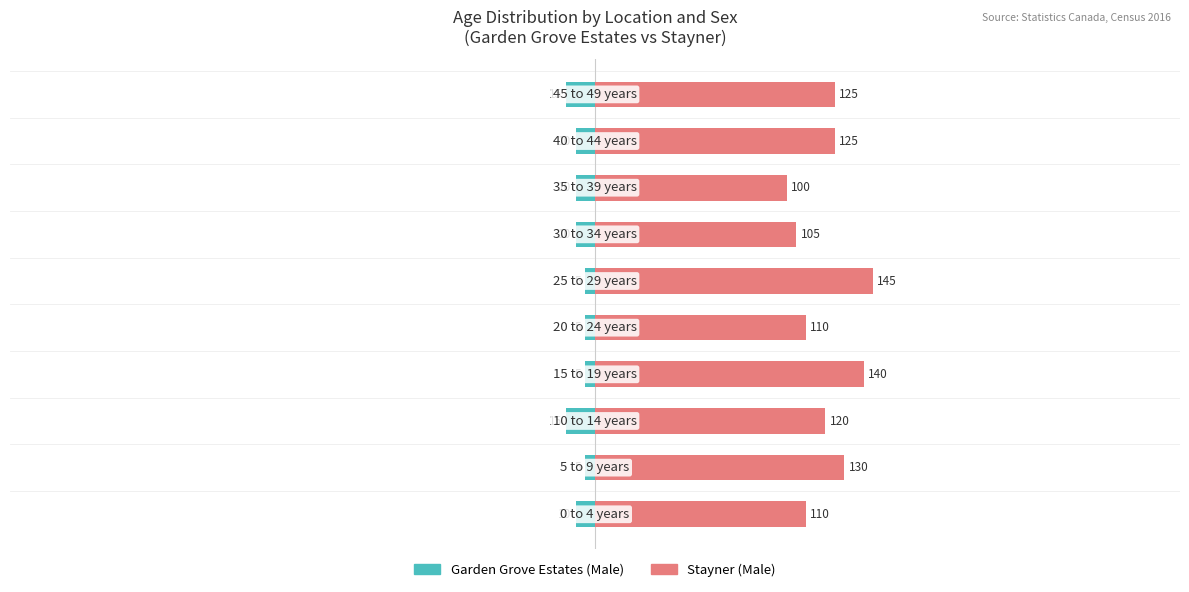

How many groups of bars are there?

10